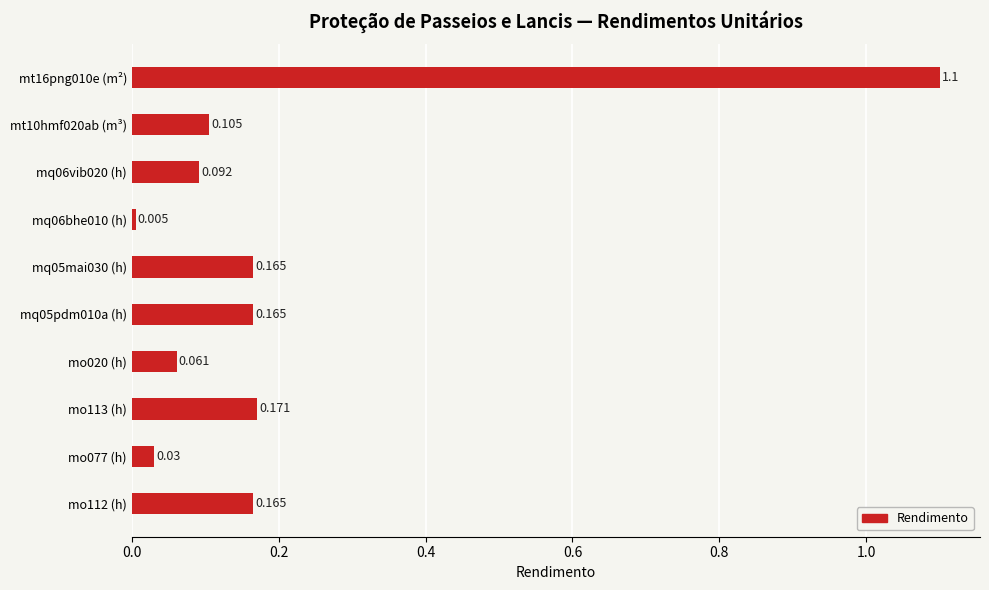

How many data points does each series have?

10